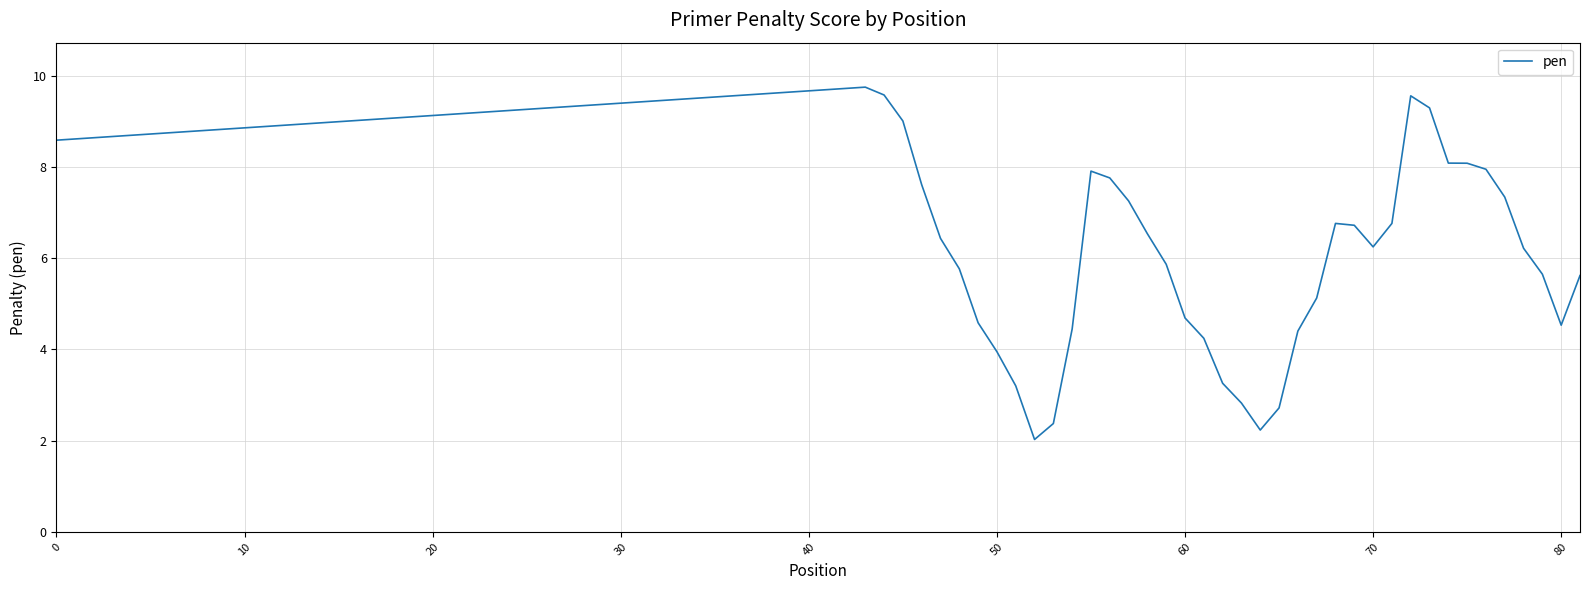

How many values are below 6?

19